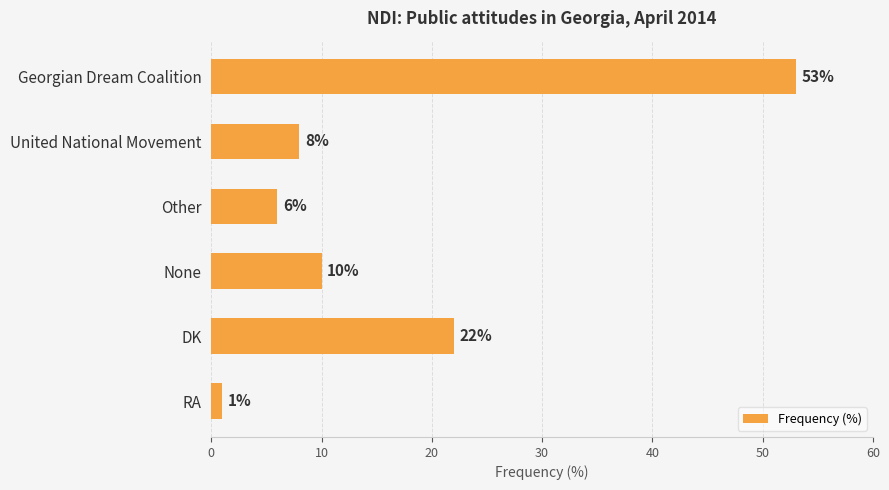

What is the change in value from Georgian Dream Coalition to United National Movement?

-45